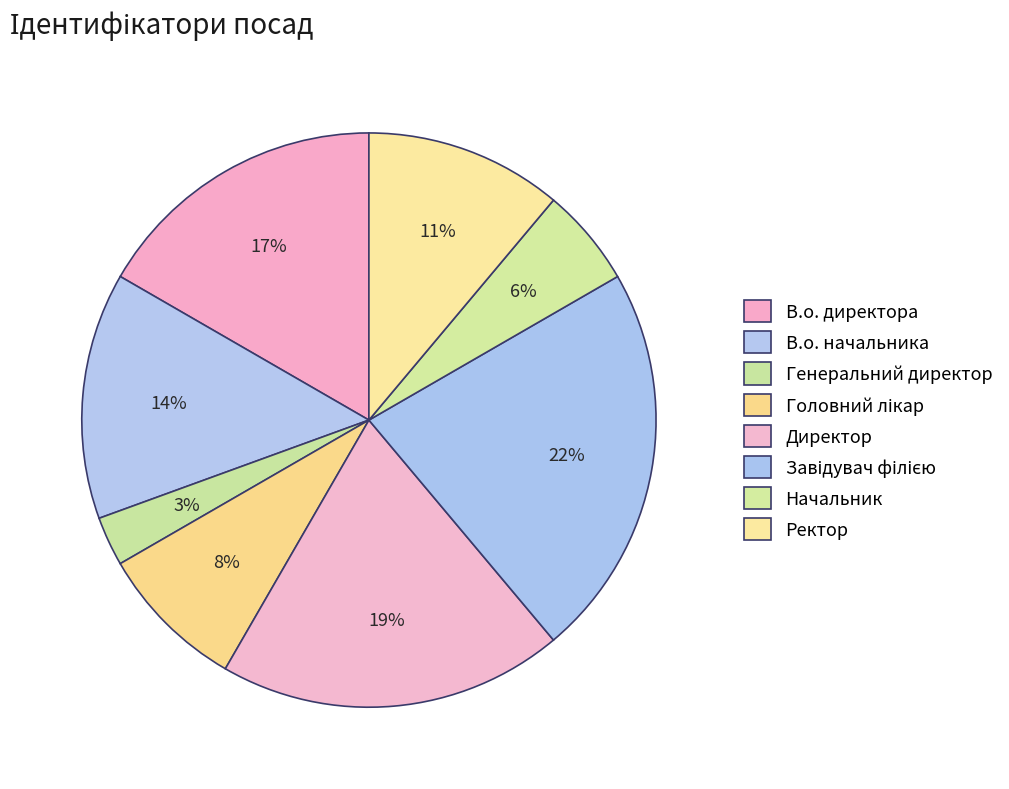

Does Генеральний директор represent more than half of the total?

No